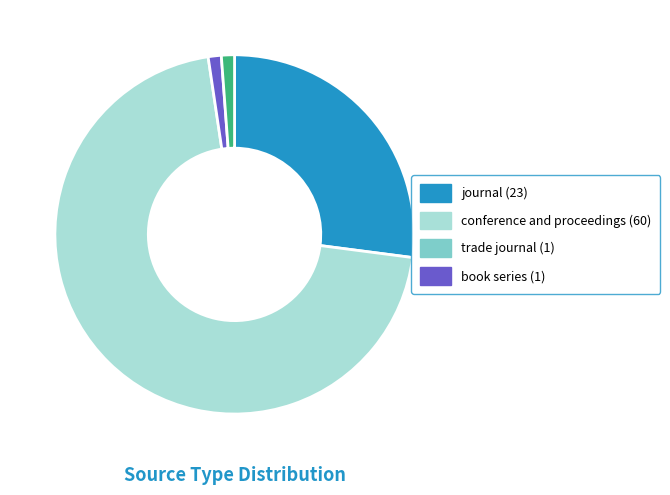

Combined, do trade journal (1) and book series (1) account for over 50%?

No